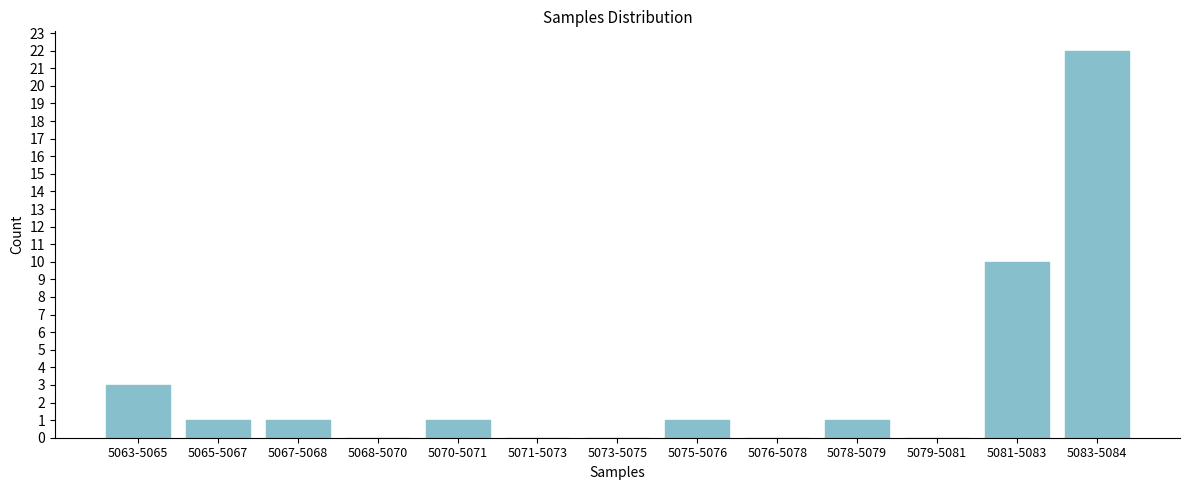

Reading left to right, list all the values displayed in this chart.

5063-5065=3	5065-5067=1	5067-5068=1	5068-5070=0	5070-5071=1	5071-5073=0	5073-5075=0	5075-5076=1	5076-5078=0	5078-5079=1	5079-5081=0	5081-5083=10	5083-5084=22